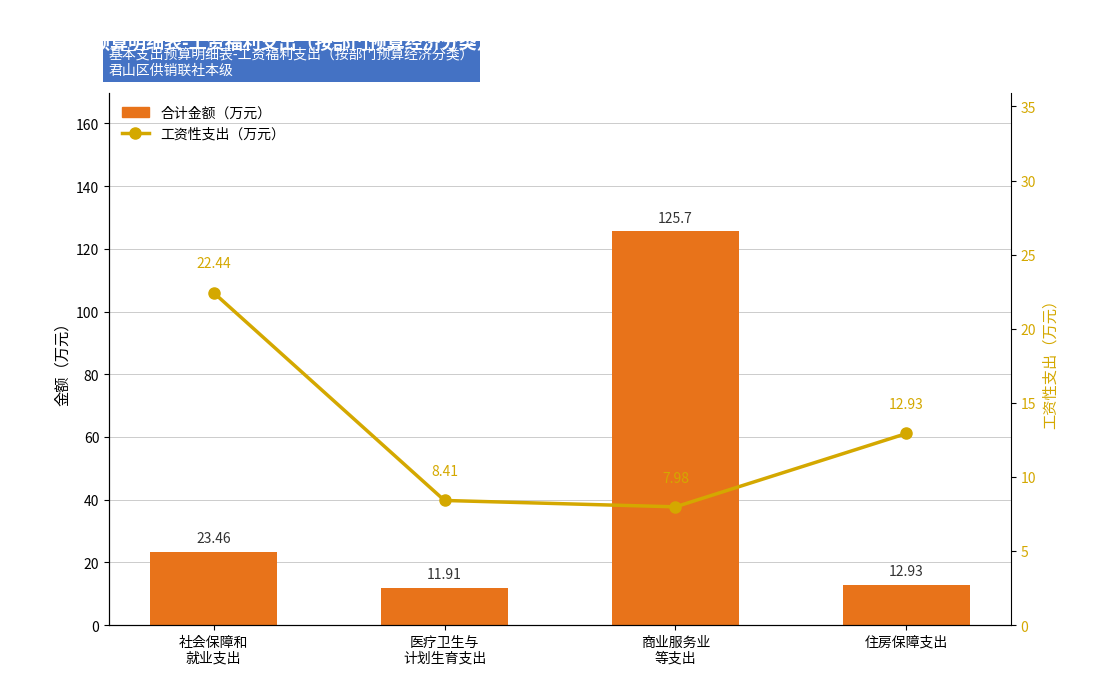

True or false: 合计金额（万元） has a value of 23.5 at 社会保障和
就业支出.

True